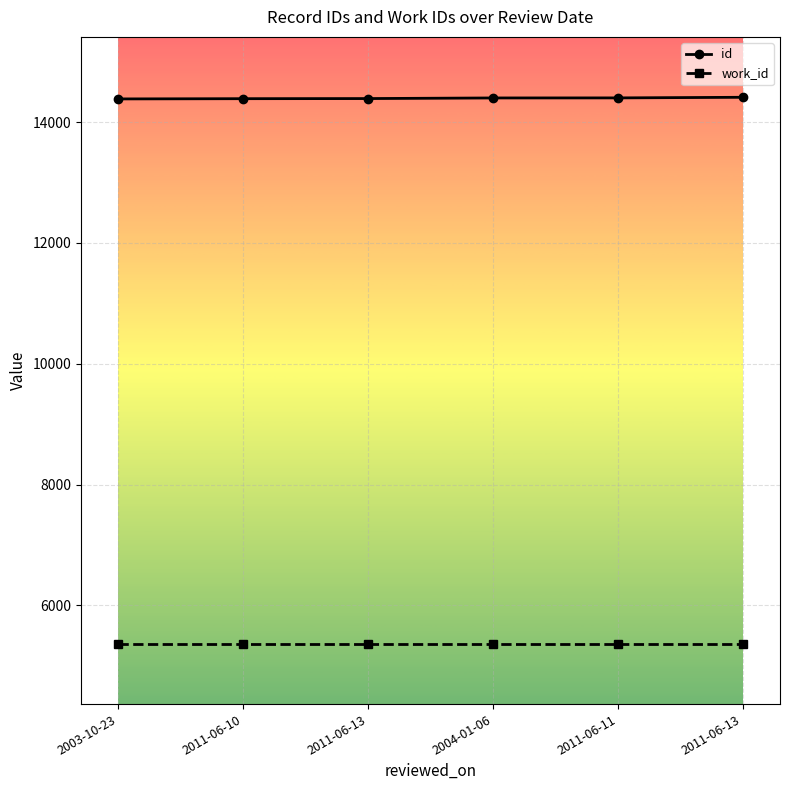

How many data points does each series have?

6